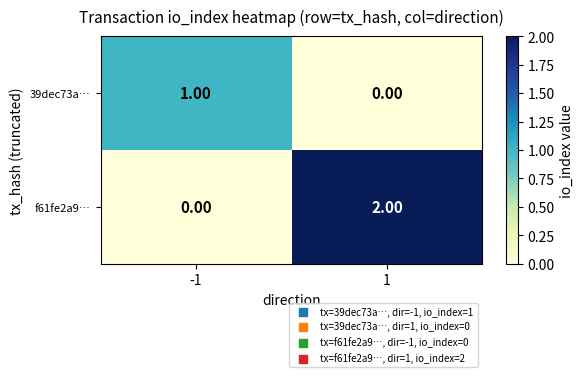

How many values in the 39dec73a… series are below 1?

1